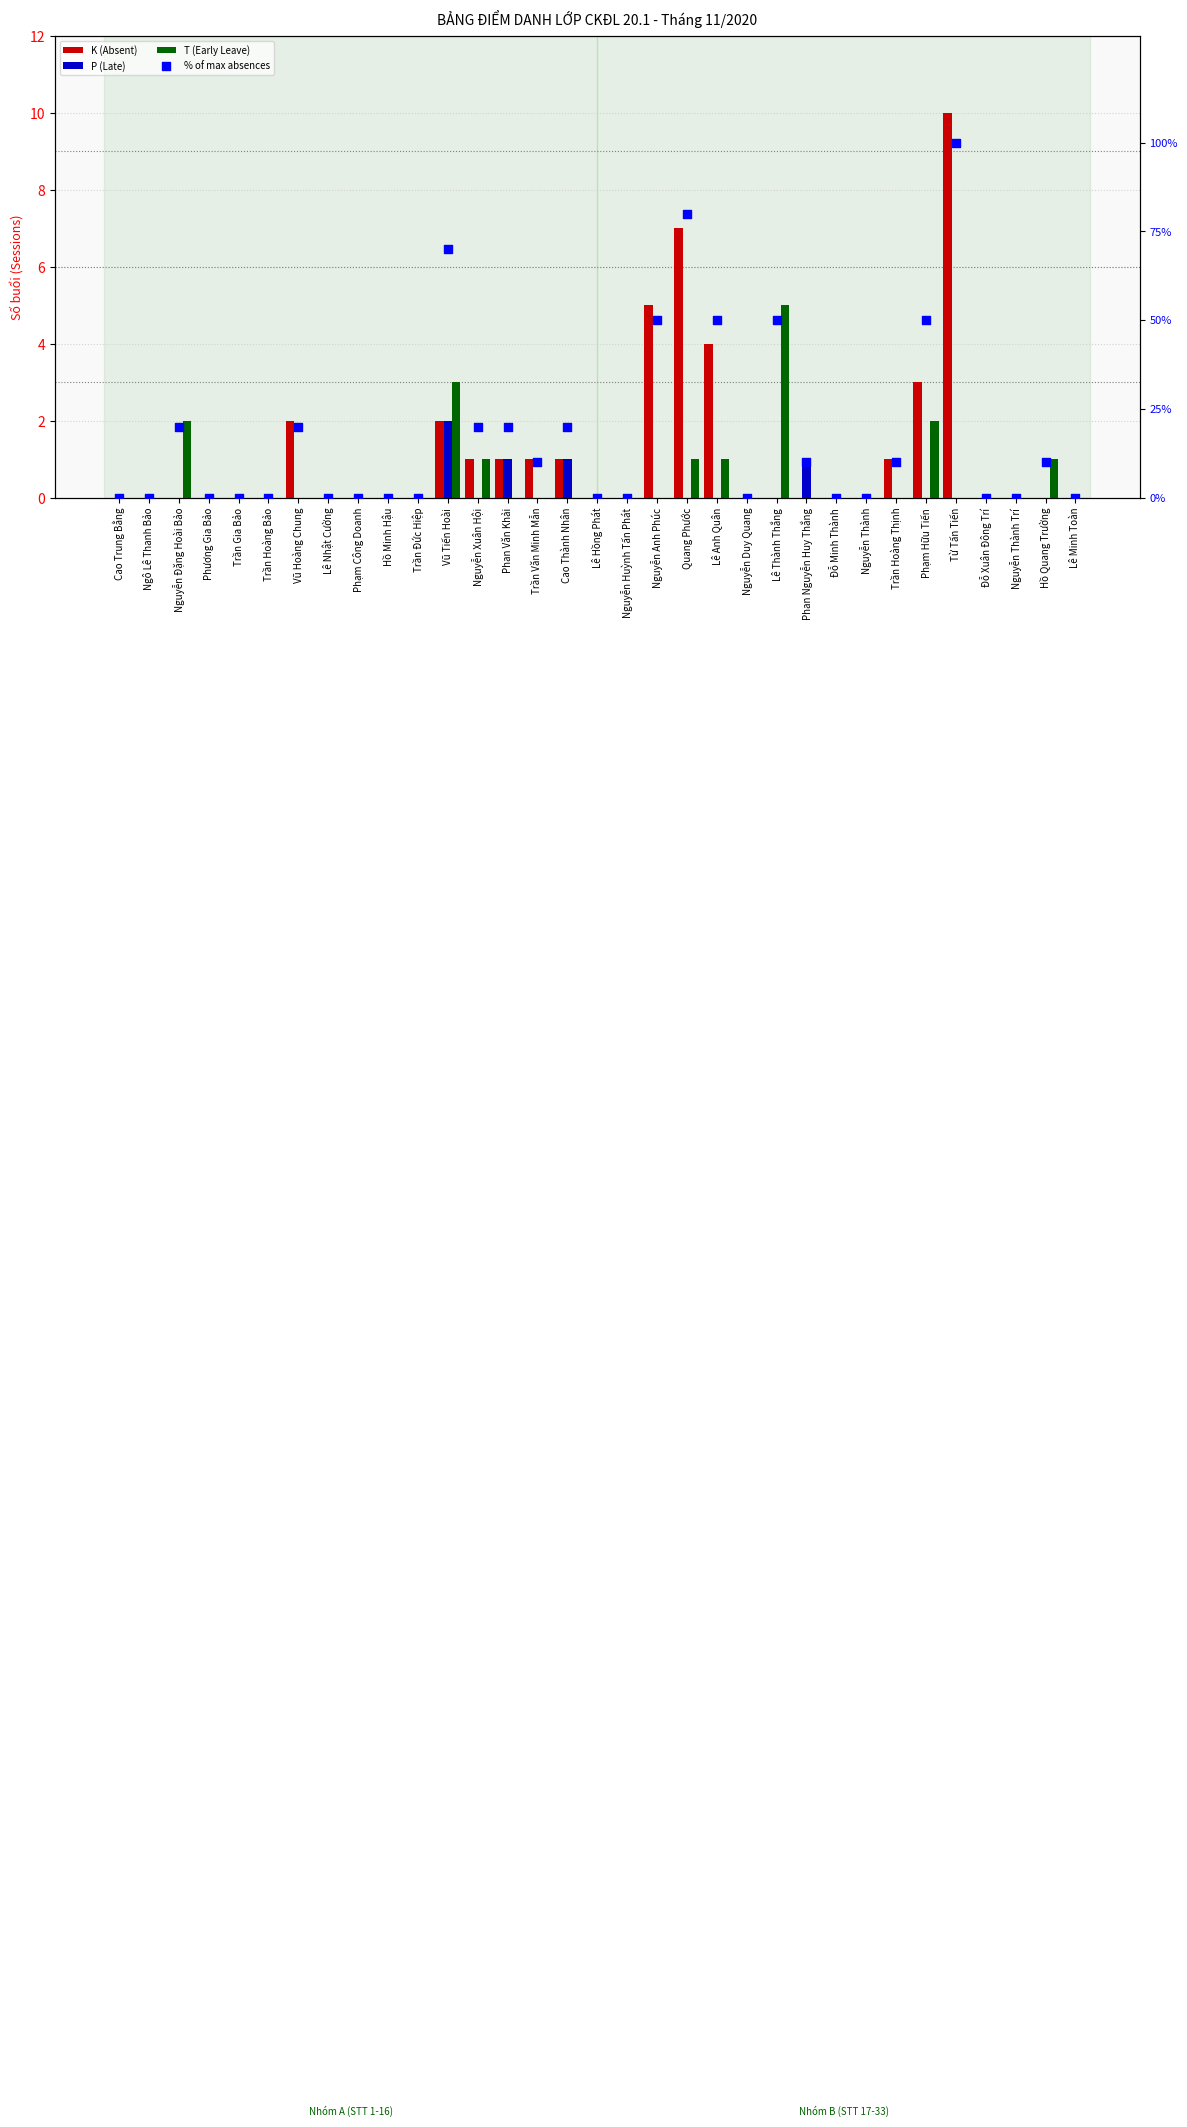

Which series reaches the maximum Y coordinate?

% of max absences